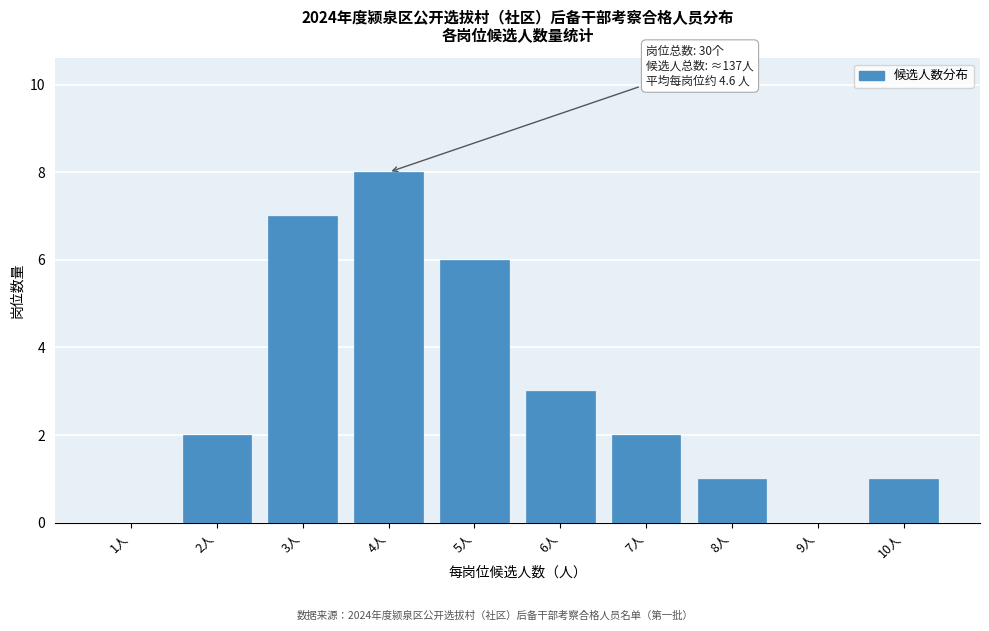

Reading left to right, transcribe all the data shown in this chart.

1人=0	2人=2	3人=7	4人=8	5人=6	6人=3	7人=2	8人=1	9人=0	10人=1